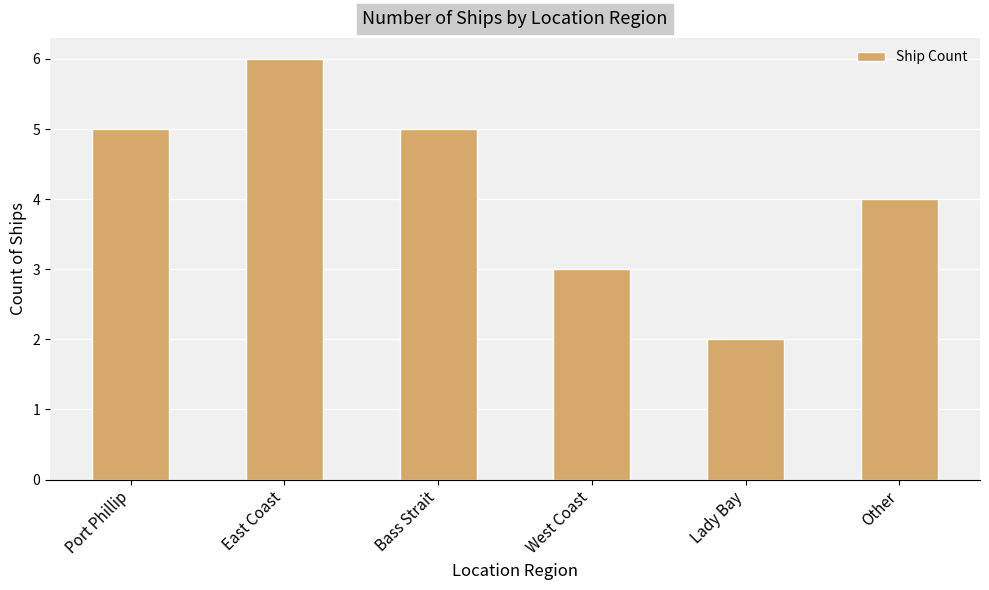

Read the value at West Coast.

3